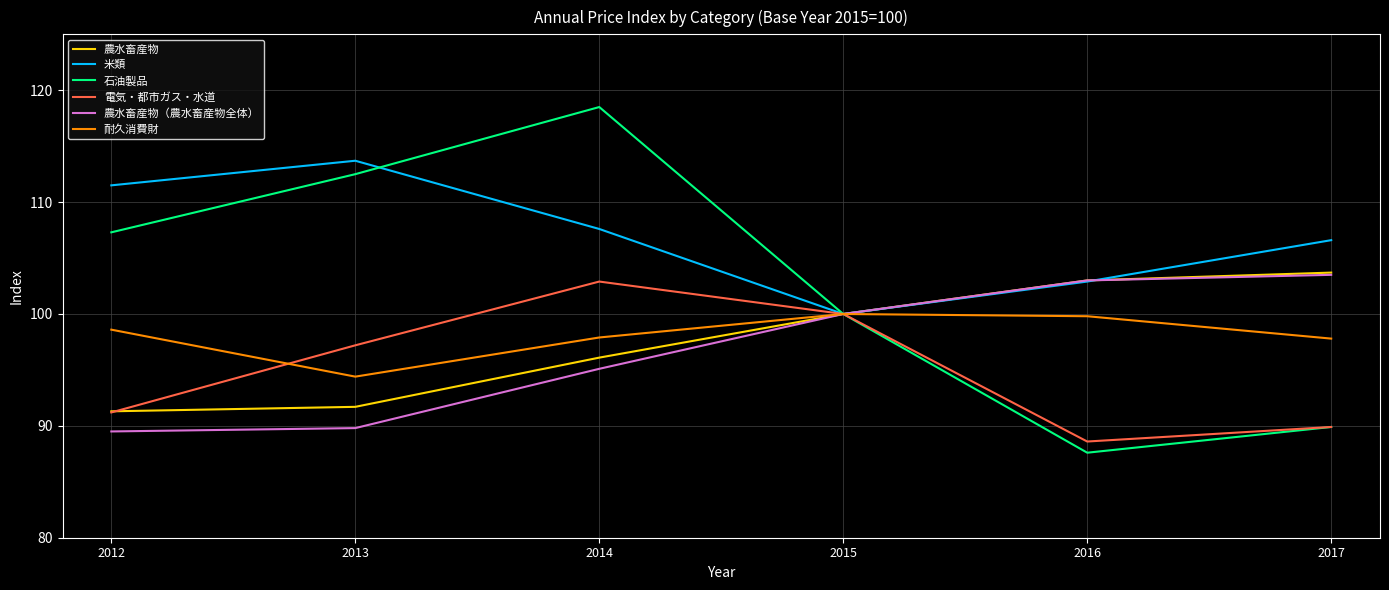

Where is the first local maximum for 米類?

2013